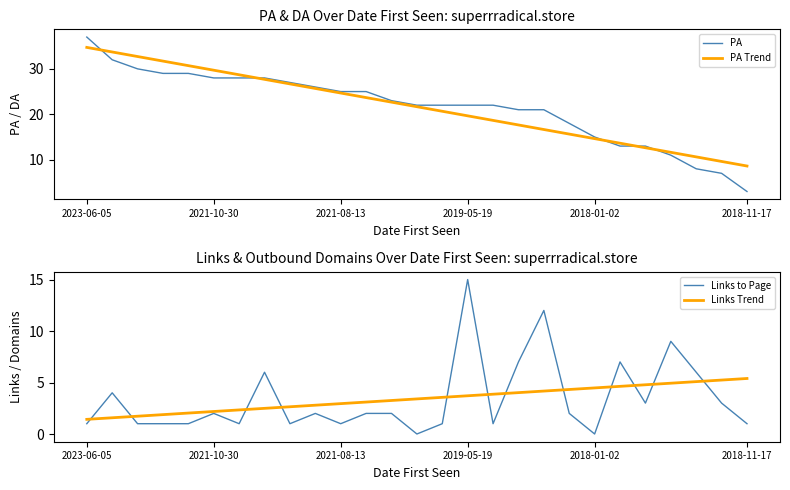

True or false: PA Trend and Links to Page cross at least once.

False